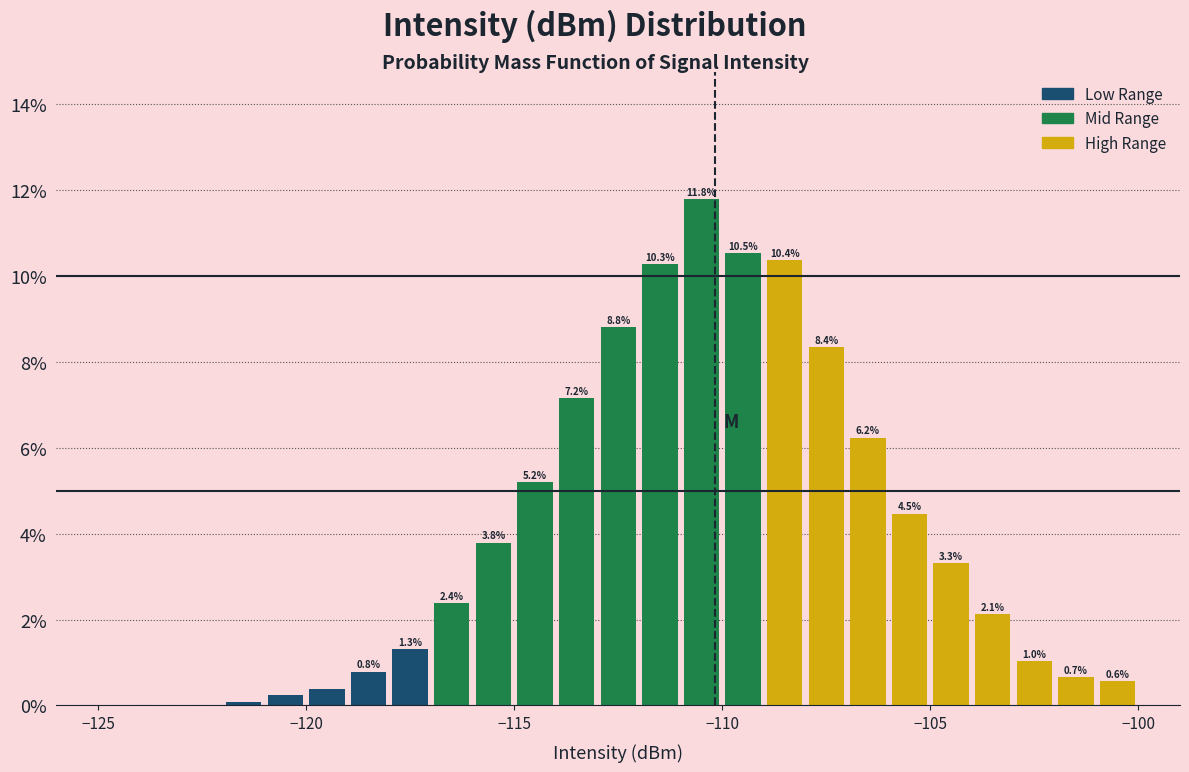

Around what value on the x-axis is the tallest bar? Give the approximate position of its centre, as read against the axis.

-110.5